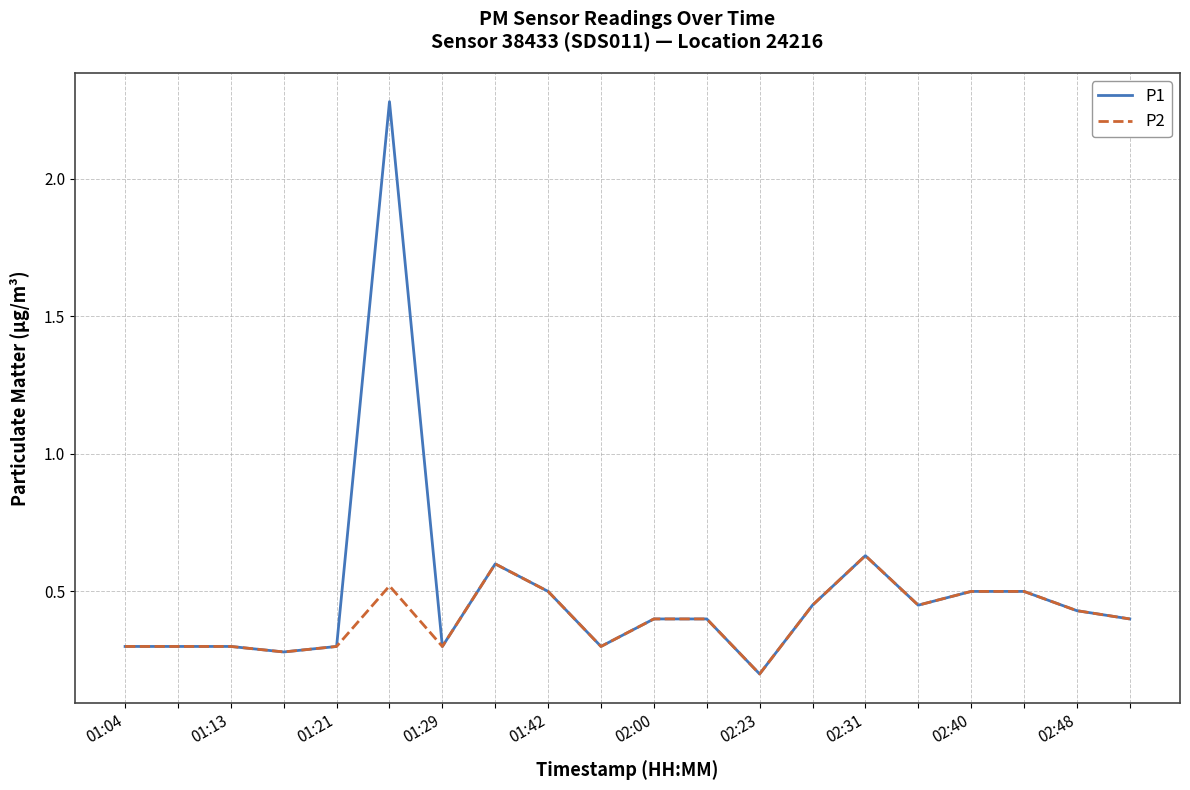

What are all the series names shown in the legend?

P1, P2